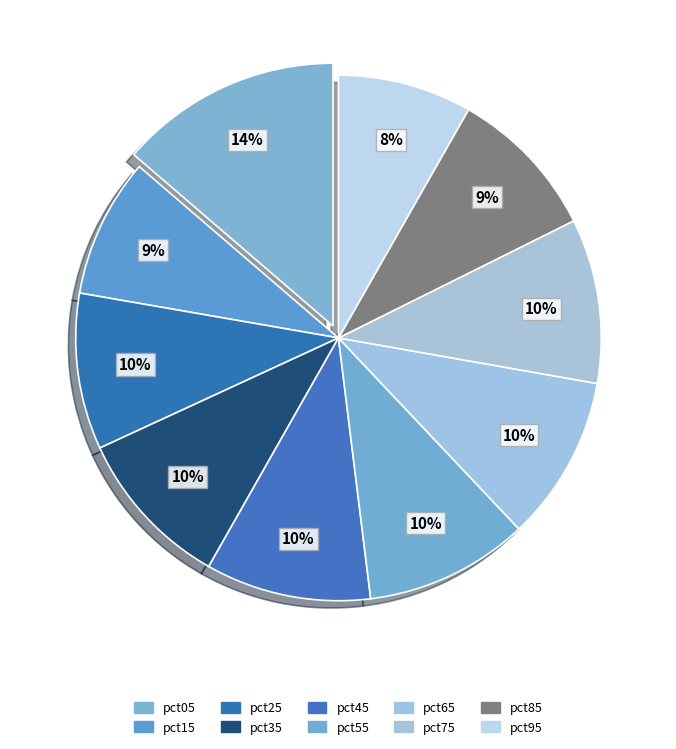

Rank the categories by value from highest to lowest.

pct05, pct65, pct45, pct75, pct55, pct35, pct25, pct85, pct15, pct95